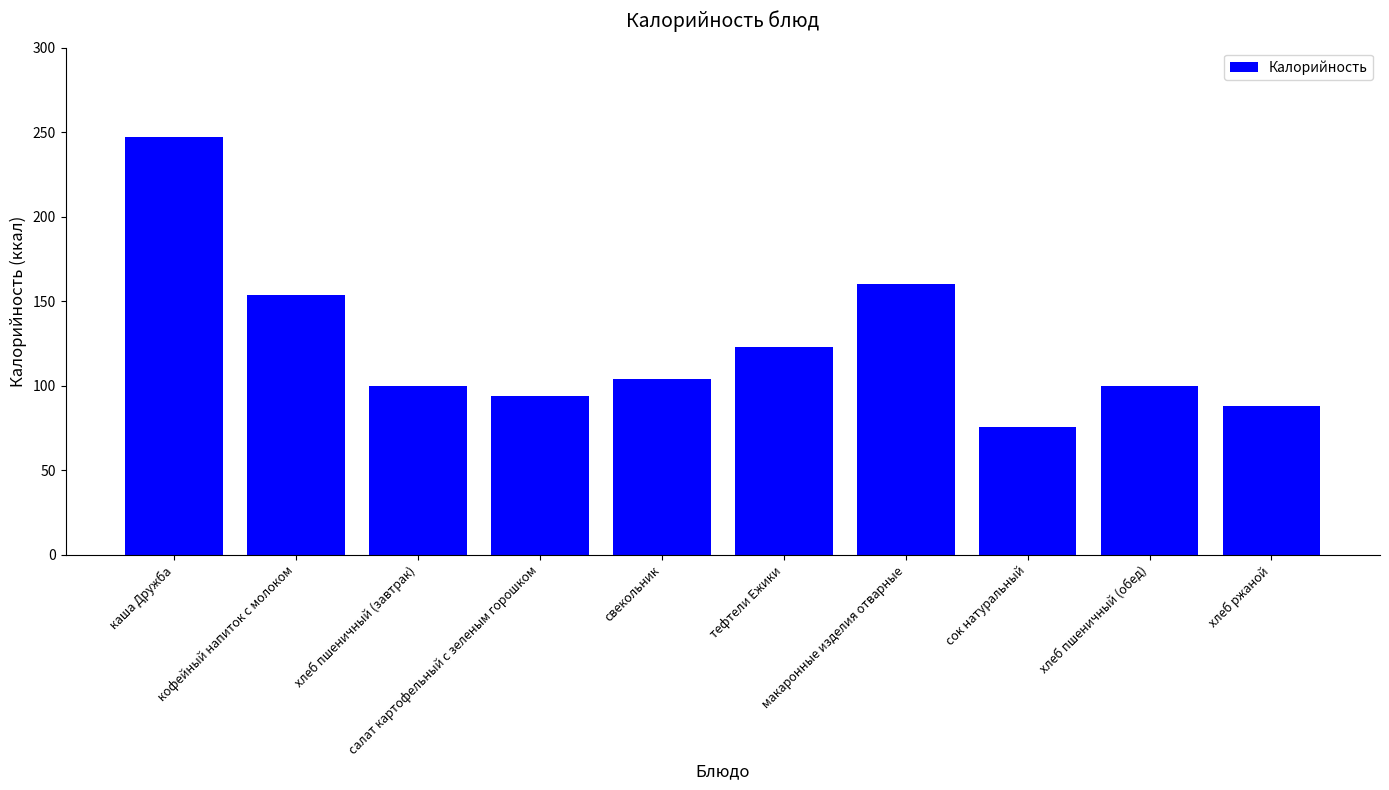

At which category does the chart reach its minimum across all series?

сок натуральный